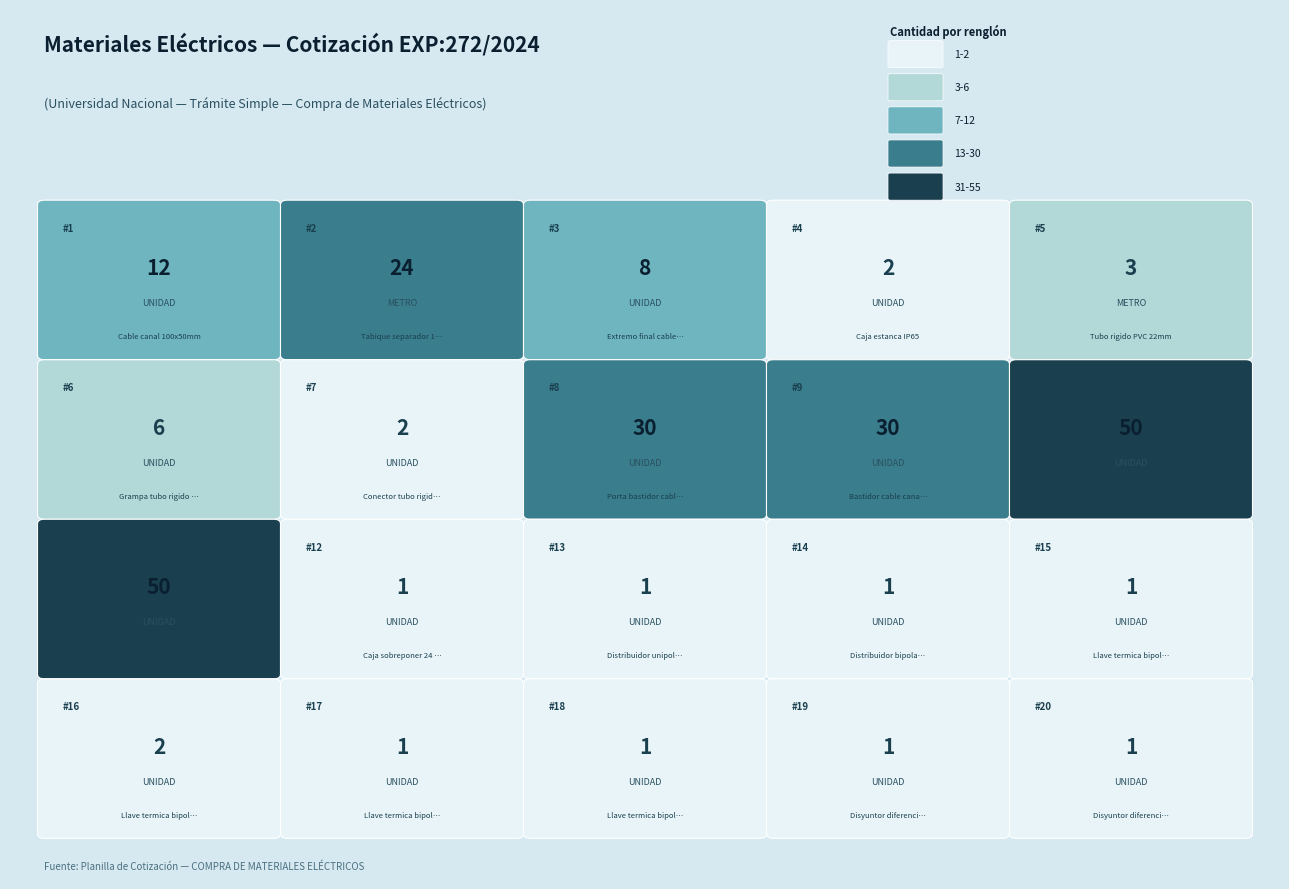

Rank the categories by value from lowest to highest.

12, 13, 14, 15, 17, 18, 19, 20, 4, 7, 16, 5, 6, 3, 1, 2, 8, 9, 10, 11